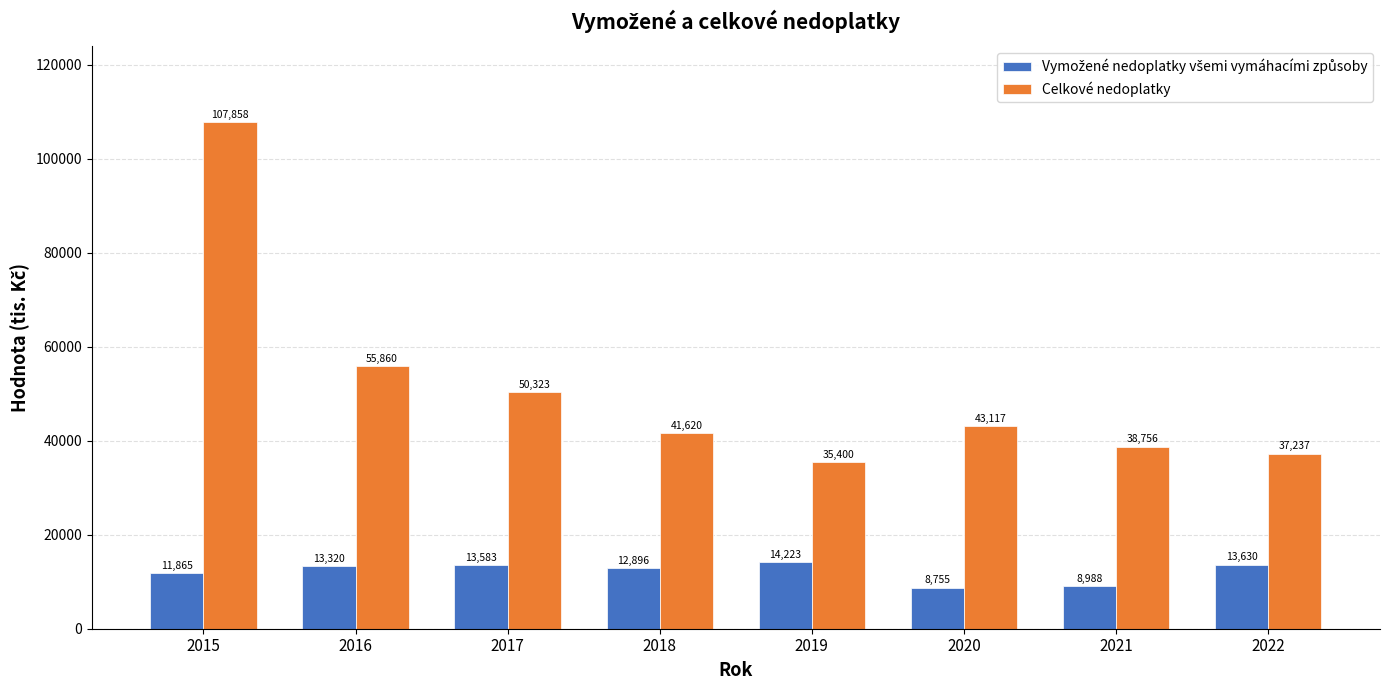

At which label does Celkové nedoplatky first exceed 43117?

2015